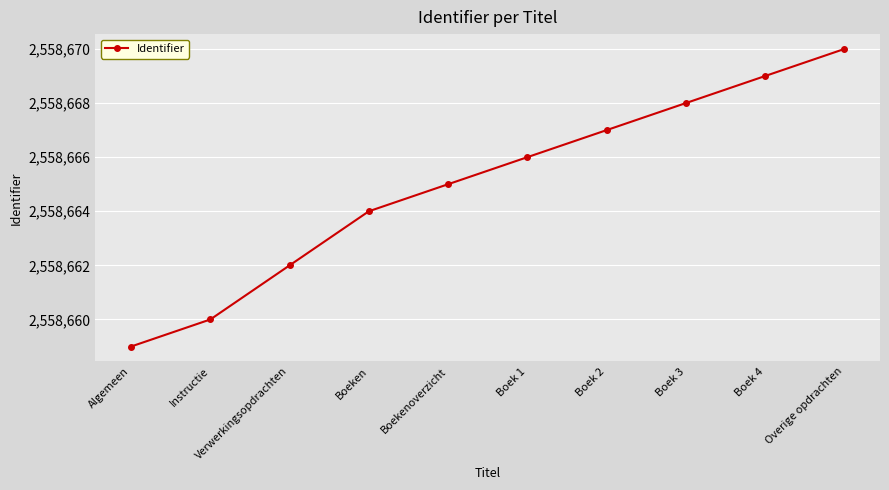

List the labels in order of value, largest first.

Overige opdrachten, Boek 4, Boek 3, Boek 2, Boek 1, Boekenoverzicht, Boeken, Verwerkingsopdrachten, Instructie, Algemeen